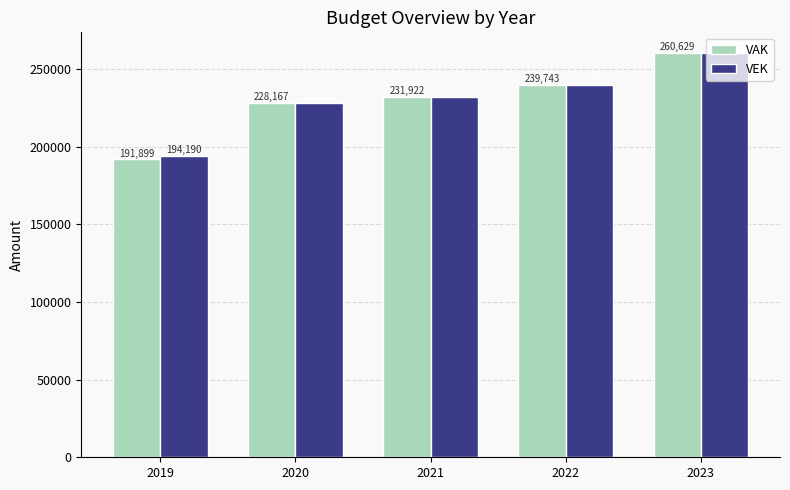

What is the total value across all series at 2021?

463844